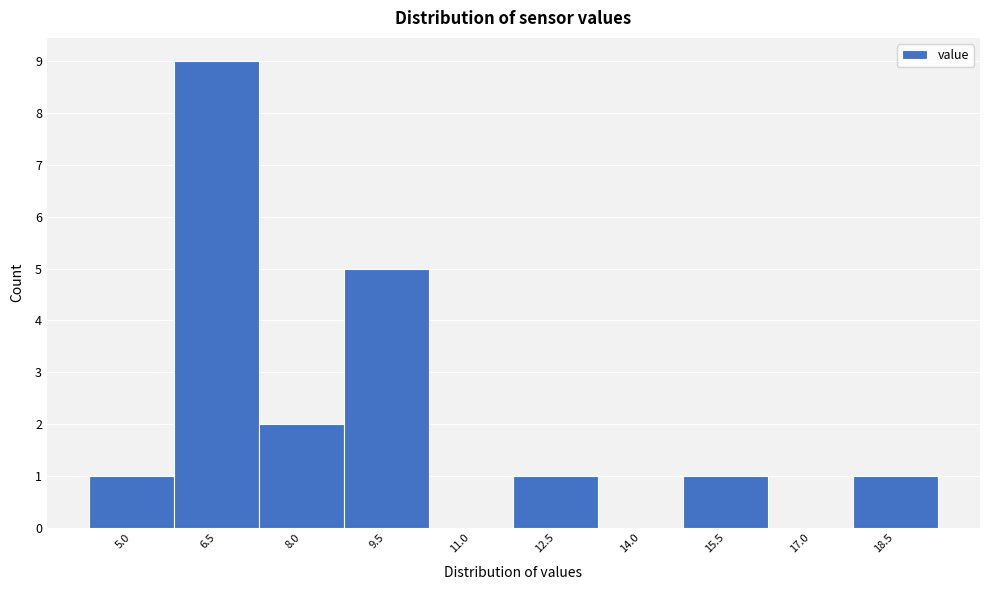

Reading right to left, extract all data points from this chart.

18.5=1	17.0=0	15.5=1	14.0=0	12.5=1	11.0=0	9.5=5	8.0=2	6.5=9	5.0=1